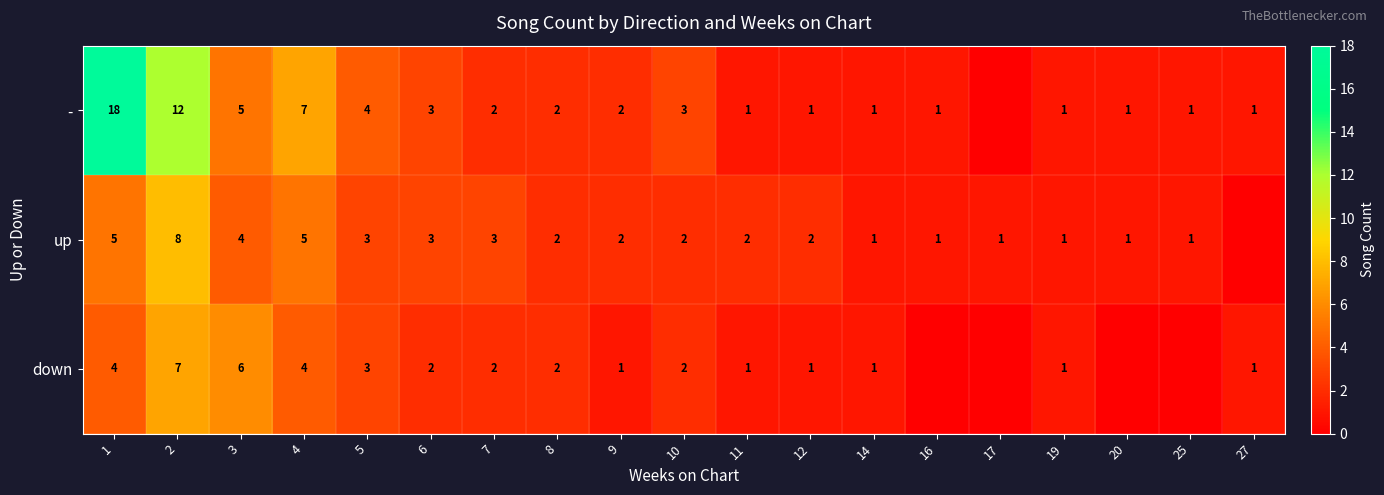

Is it true that up equals 2 at 12?

True